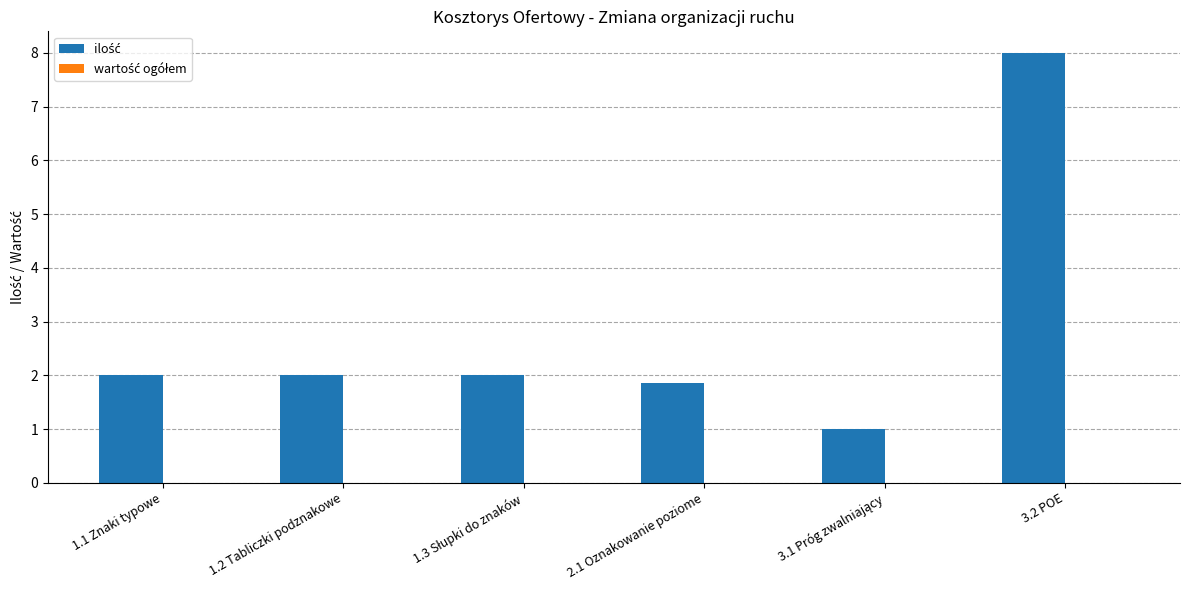

Reading left to right, what are all the values shown in this chart?

2.0	2.0	2.0	1.9	1.0	8.0